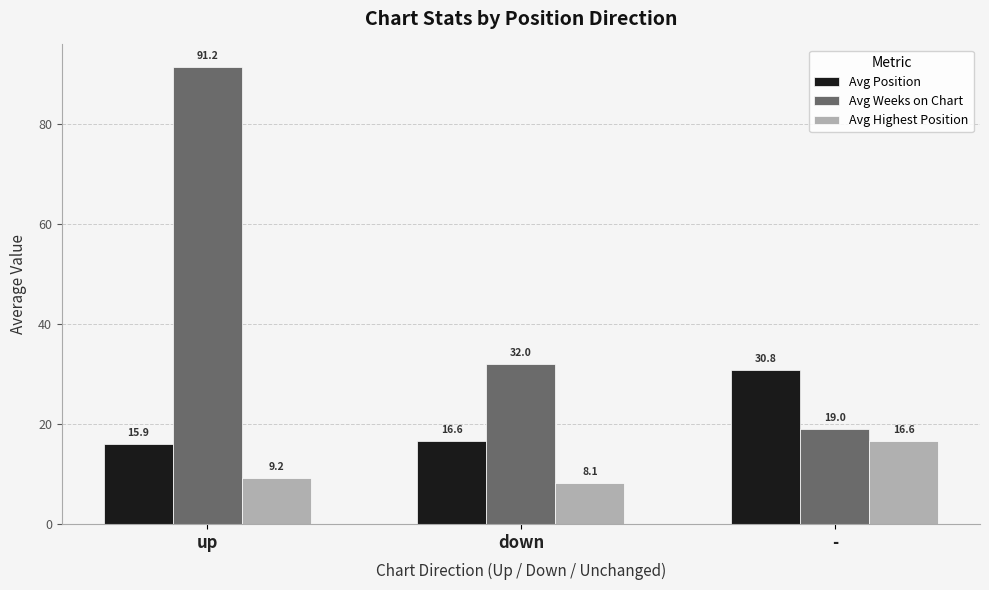

What is the average value of the Avg Position series?

21.1